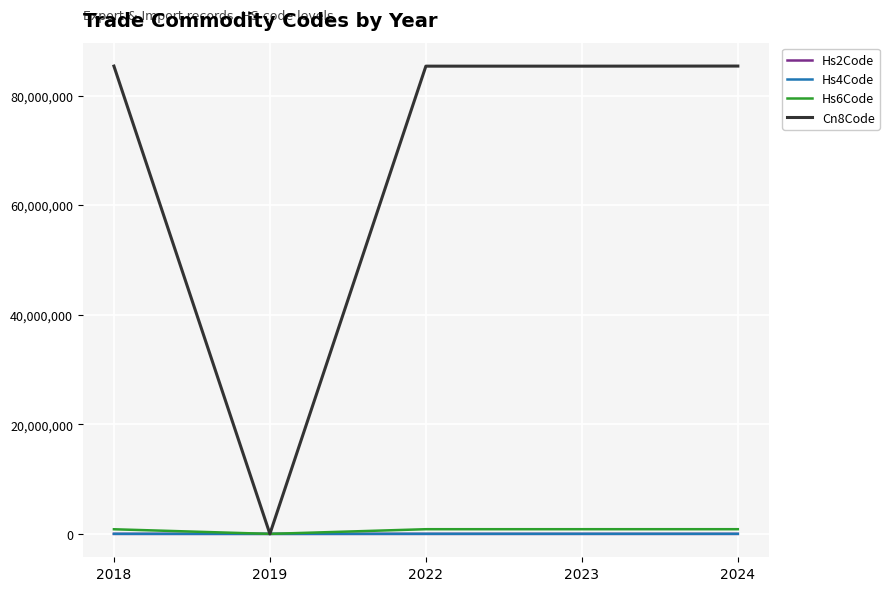

Which series has the largest total across all categories?

Cn8Code